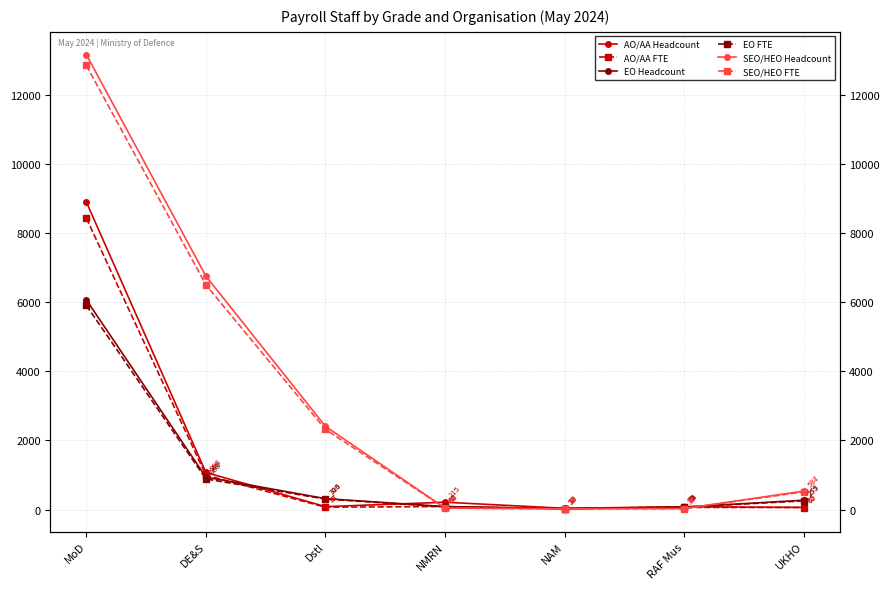

How many intersections are there between AO/AA Headcount and EO FTE?

3